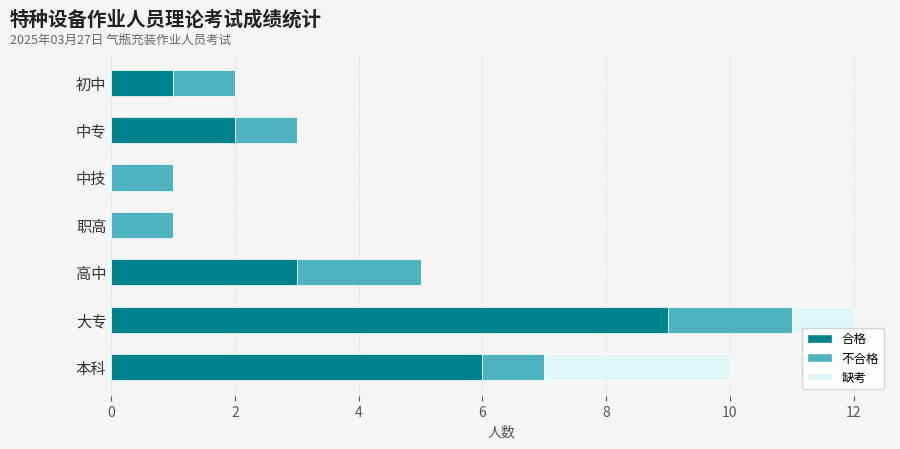

At which category is the sum across all series the highest?

大专